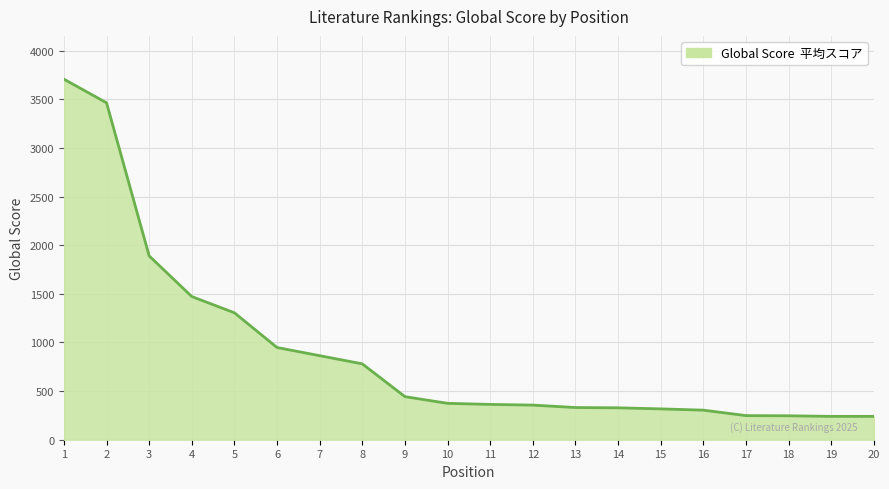

What is the sum of the values at 19 and 12?

596